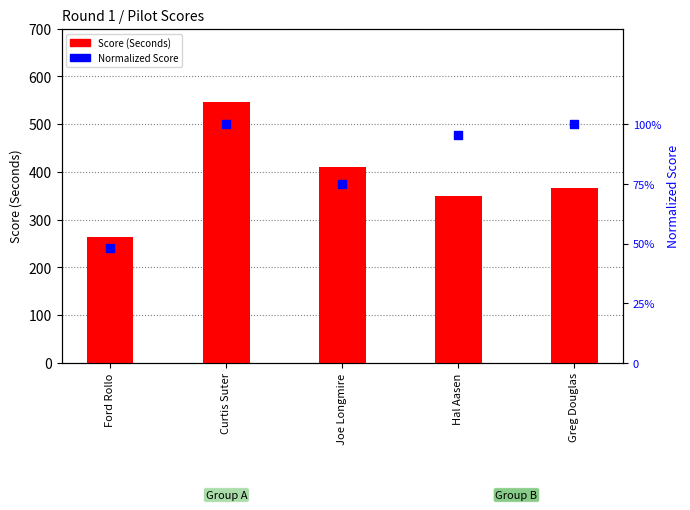

Is the value of Normalized Score at Greg Douglas greater than the value of Score (Seconds) at Greg Douglas?

Yes